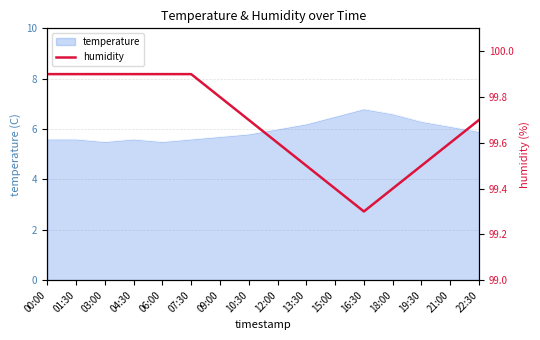

True or false: temperature has a value of 2.6 at 00:00.

False